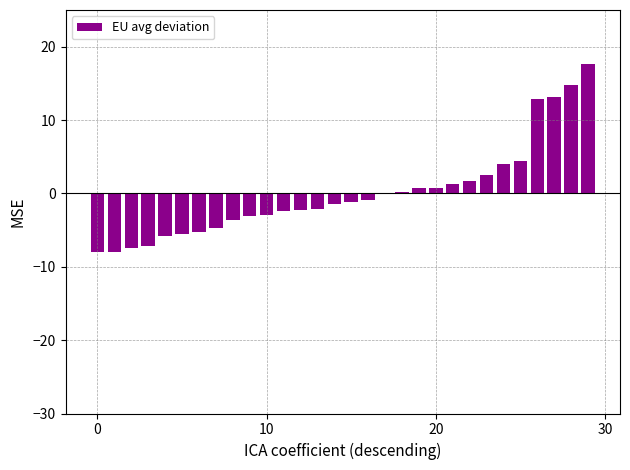

What is the sum of all values?

1.6